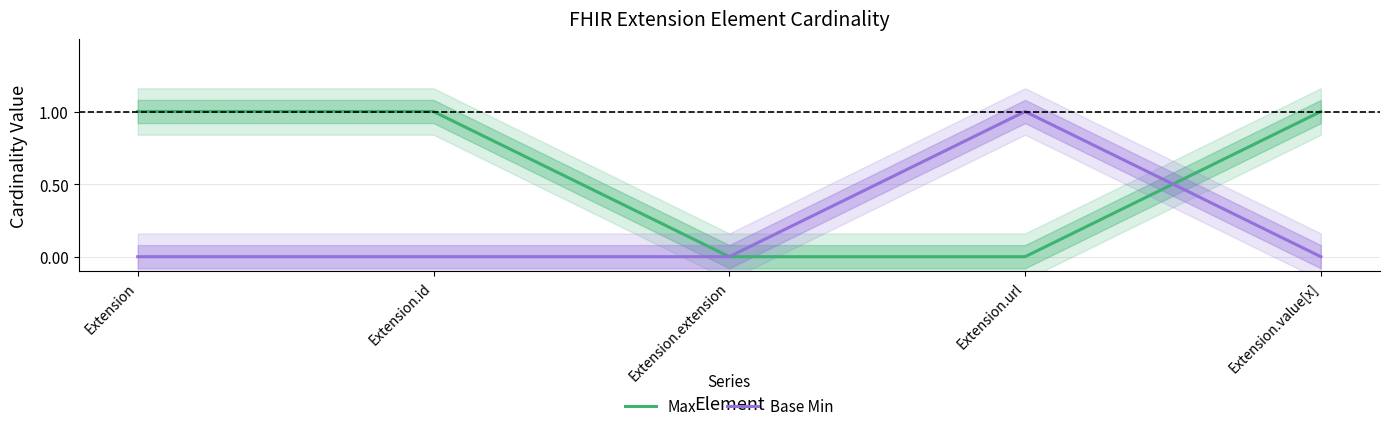

At how many categories does at least one series exceed 0?

4